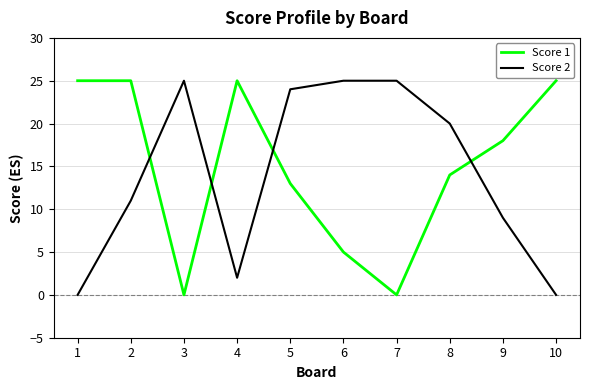

What is the spread (max minus min) of values at 6?

20